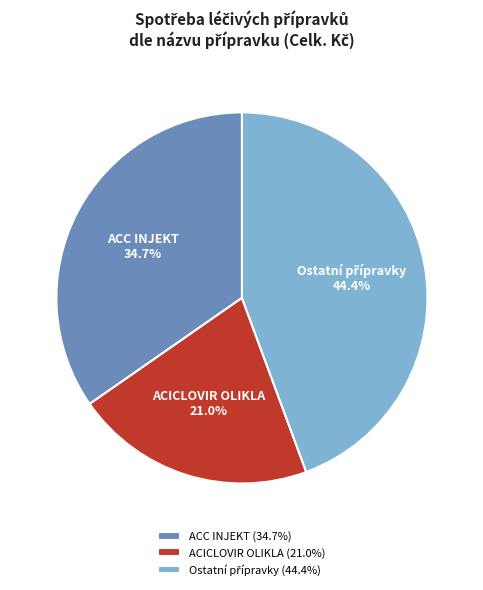

Is it true that ACC INJEKT is 35% of the pie?

True